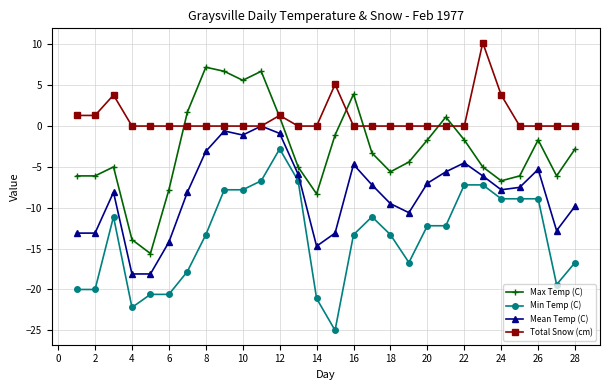

How many negative values does the Max Temp (C) series have?

20